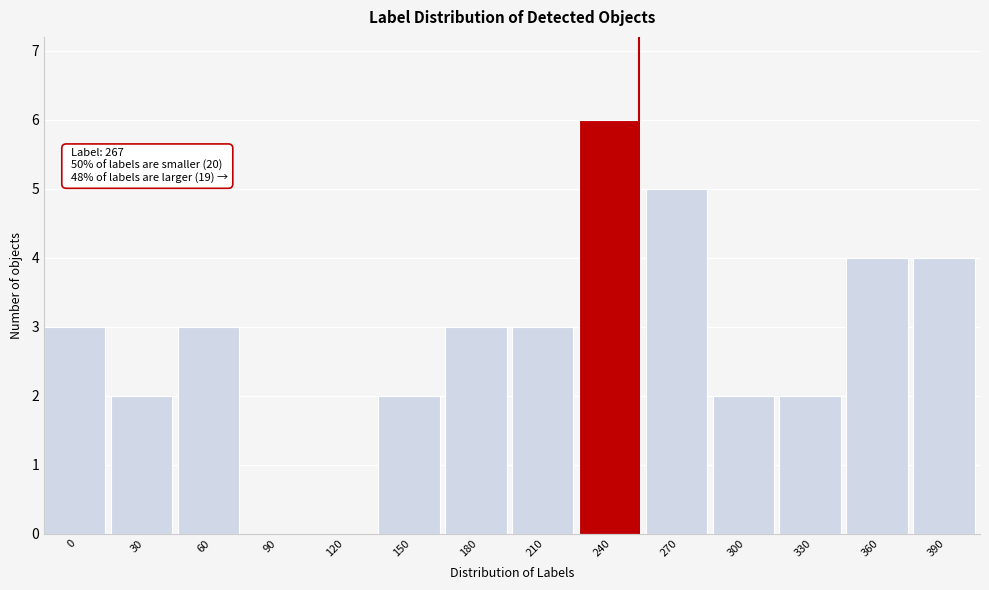

Reading left to right, what are all the values shown in this chart?

0=3	30=2	60=3	90=0	120=0	150=2	180=3	210=3	240=6	270=5	300=2	330=2	360=4	390=4